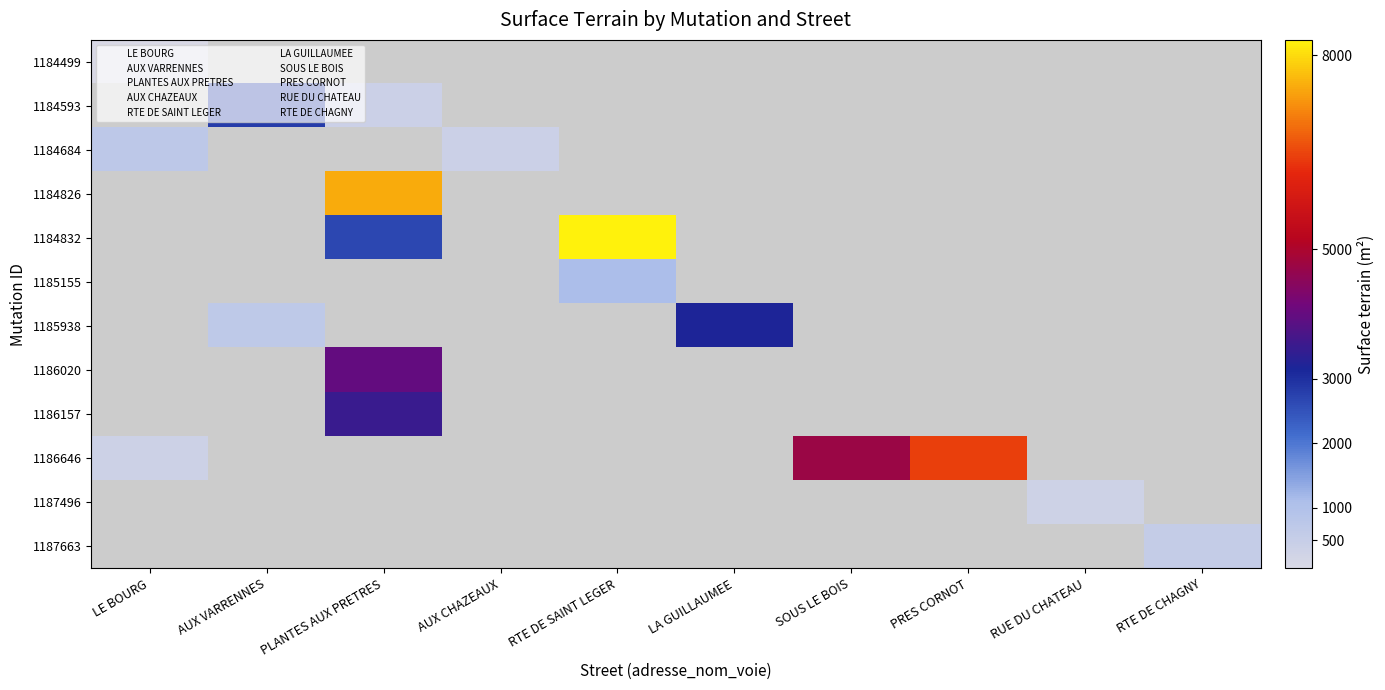

Which series has the largest range (max minus min)?

1186646